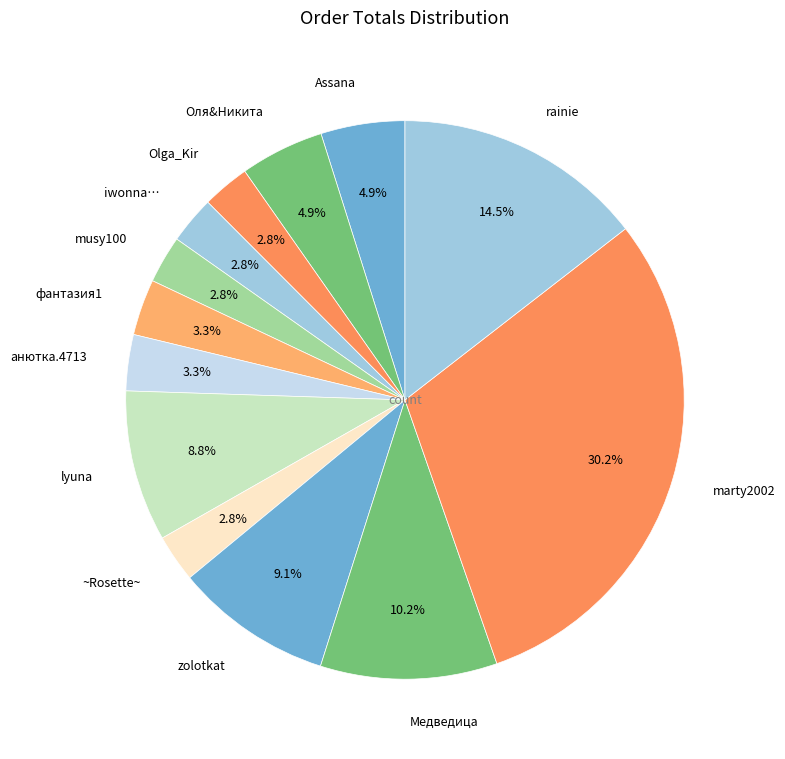

Does any single category account for the majority?

No